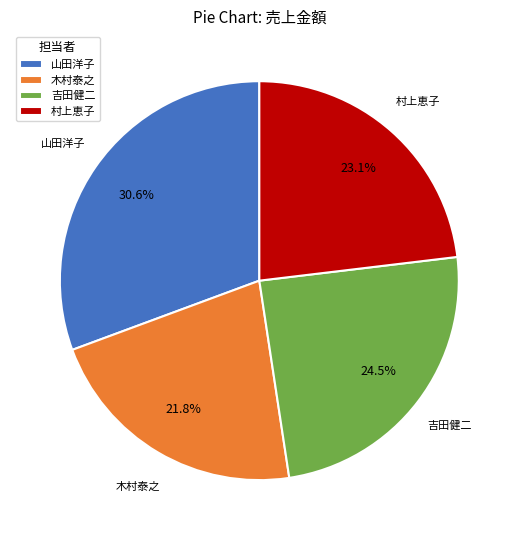

What is the smallest slice in the pie chart?

木村泰之